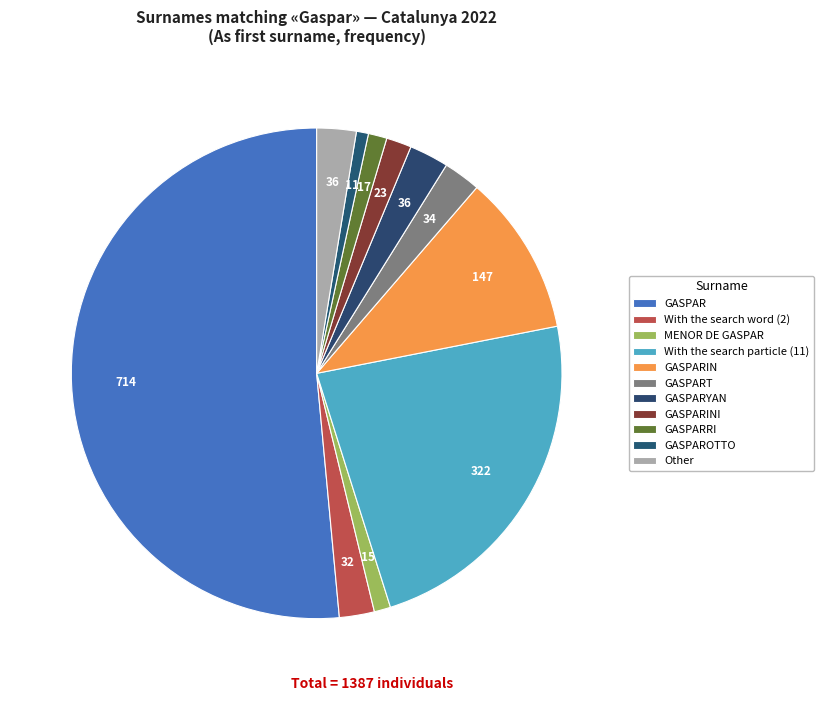

True or false: GASPAR accounts for 61% of the total.

False